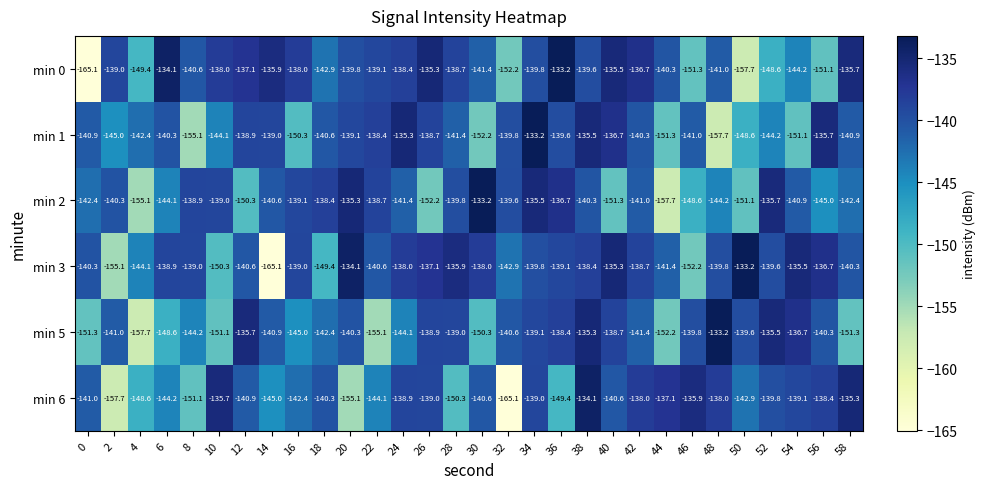

What is the minimum value shown in the chart?

-165.1